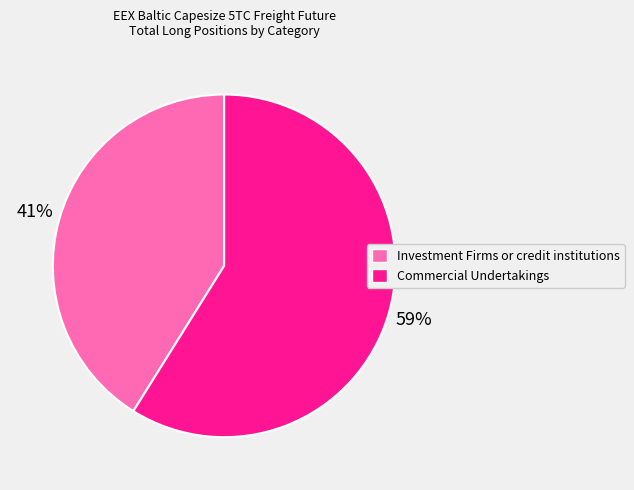

To the nearest percent, what is the combined percentage of Commercial Undertakings and Investment Firms or credit institutions?

100%